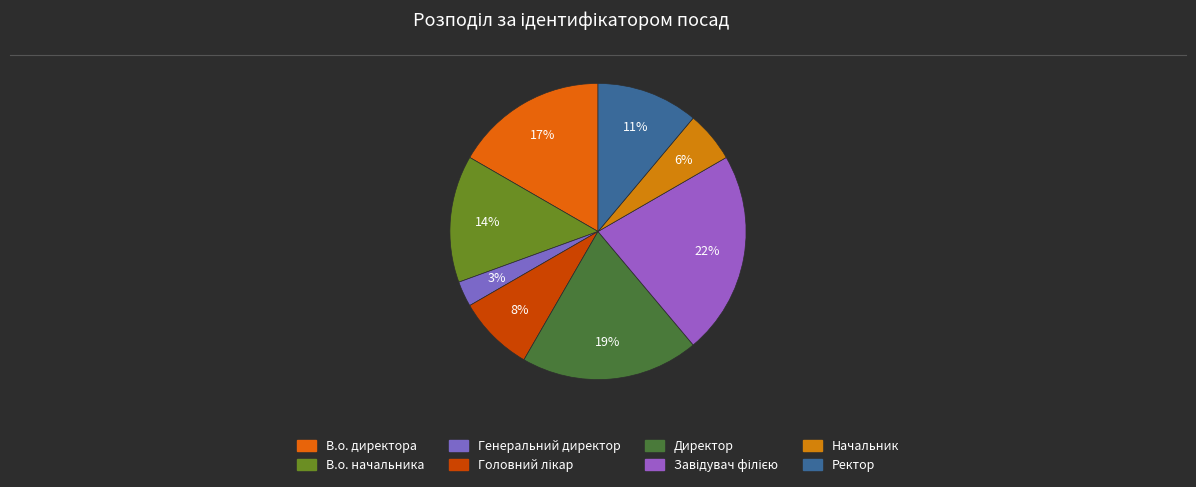

To the nearest percent, what percentage of the pie is В.о. начальника?

14%